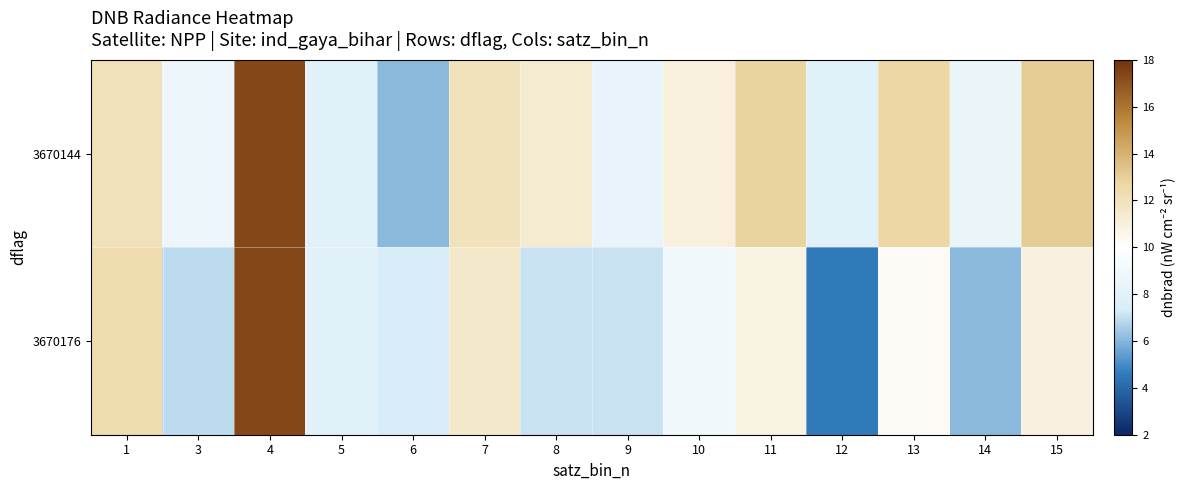

Which series has the widest spread of values?

row_1